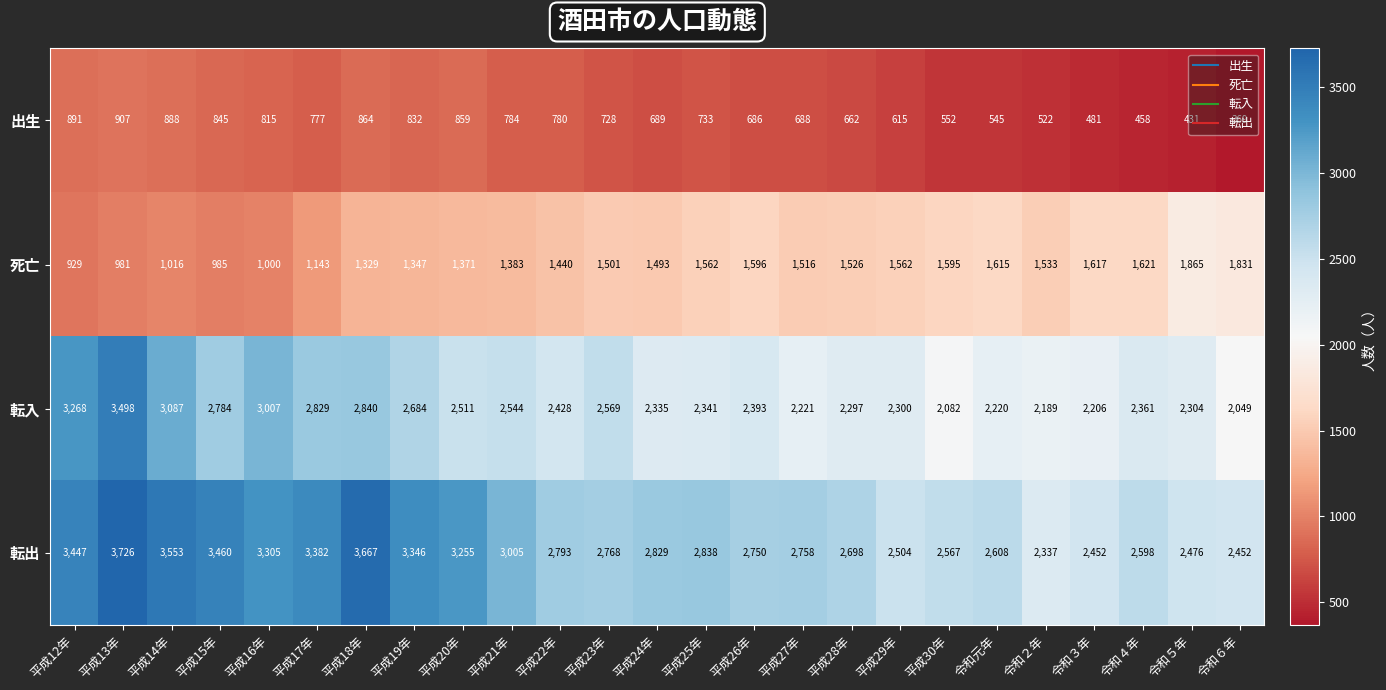

The 転出 series shows 4985 at 平成22年. True or false?

False